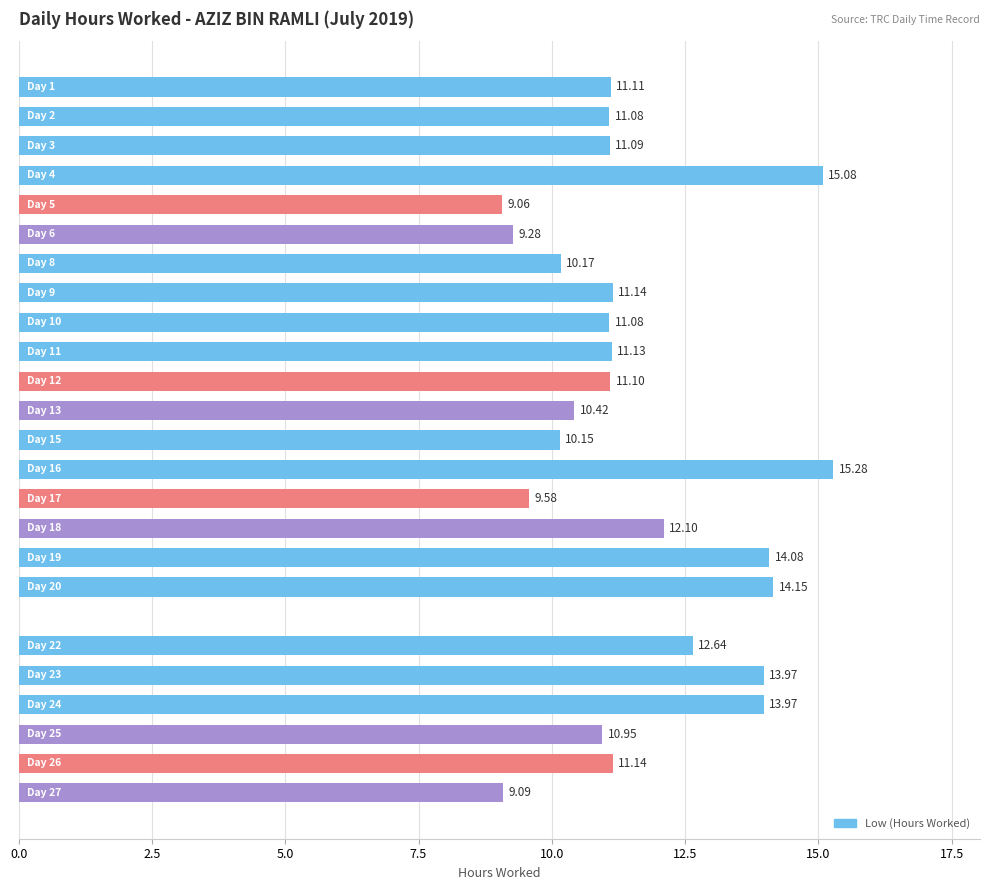

Are the bars horizontal?

Yes